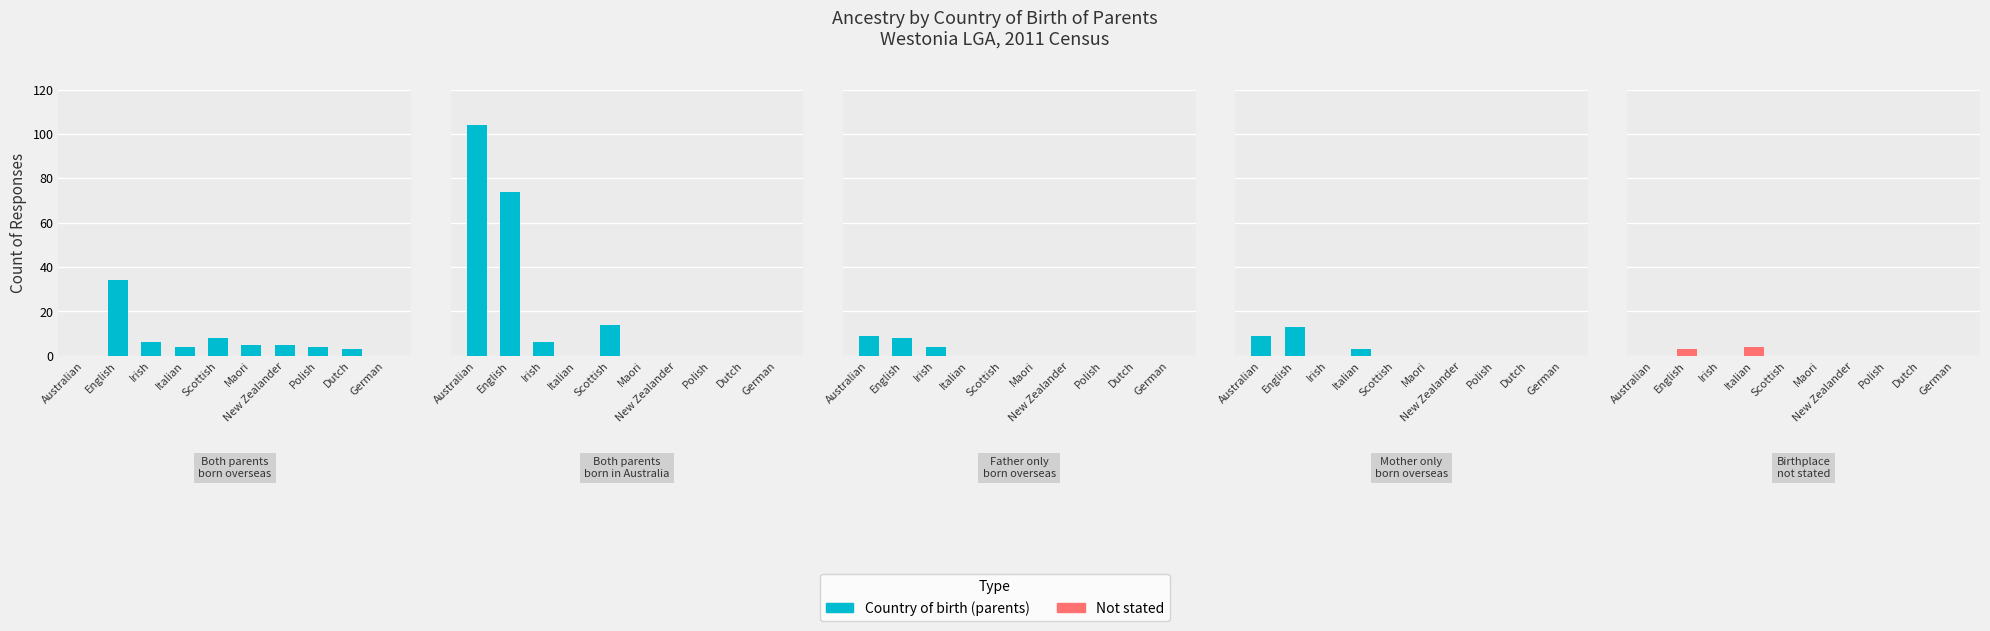

What is the sum of all Both parents born in Australia values?

198